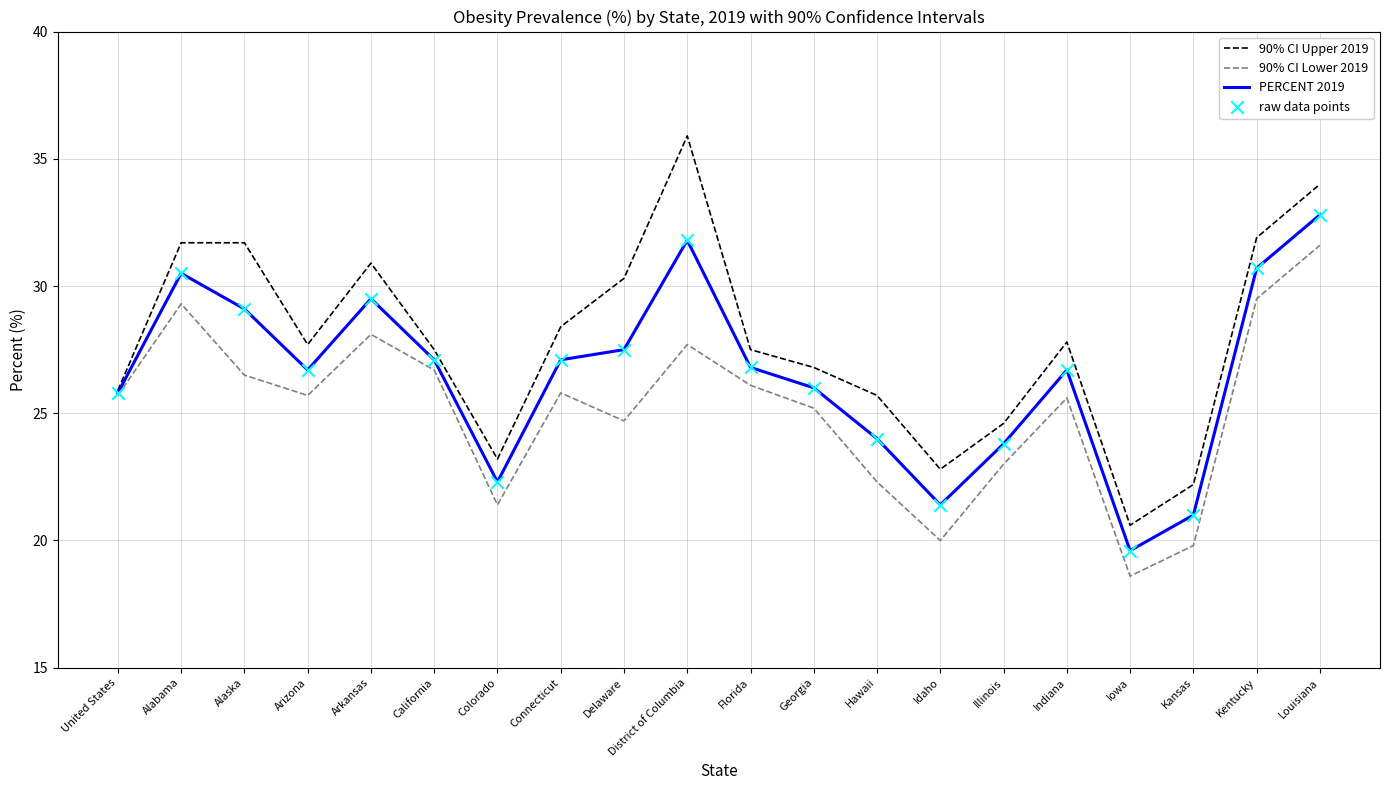

Is the value of PERCENT 2019 at Iowa greater than the value of 90% CI Upper 2019 at Georgia?

No